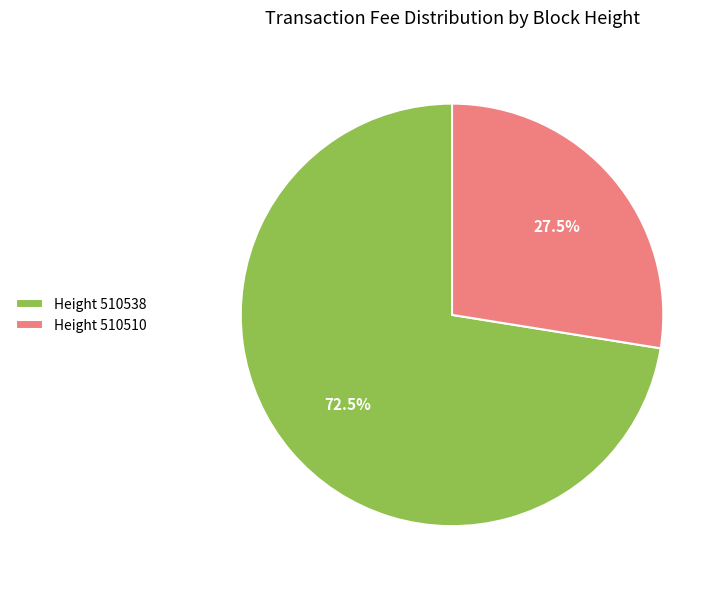

Combined, what portion of the pie is Height 510538 and Height 510510?

100.0%